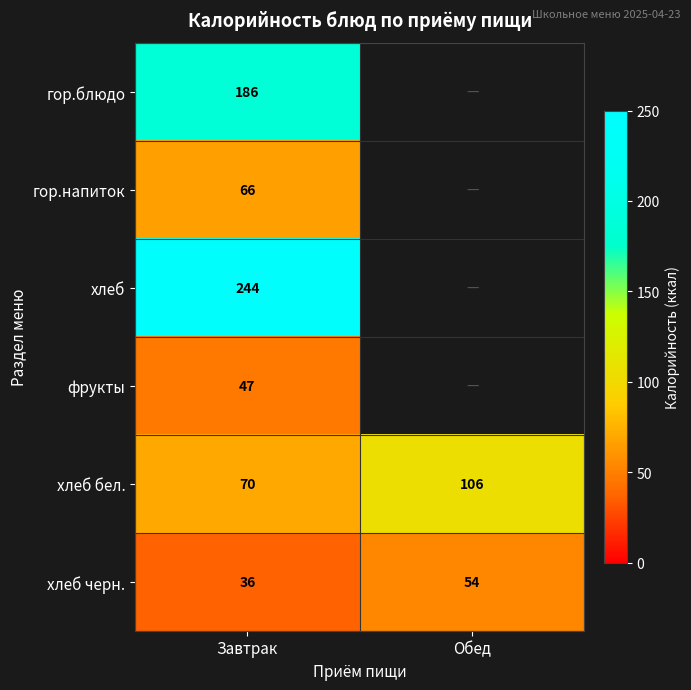

What is the approximate value of хлеб черн. at Обед, to the nearest 10?

50